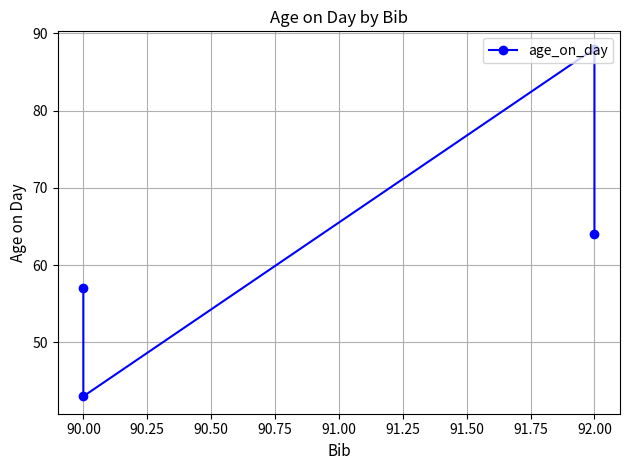

Does the chart have visible grid lines?

Yes